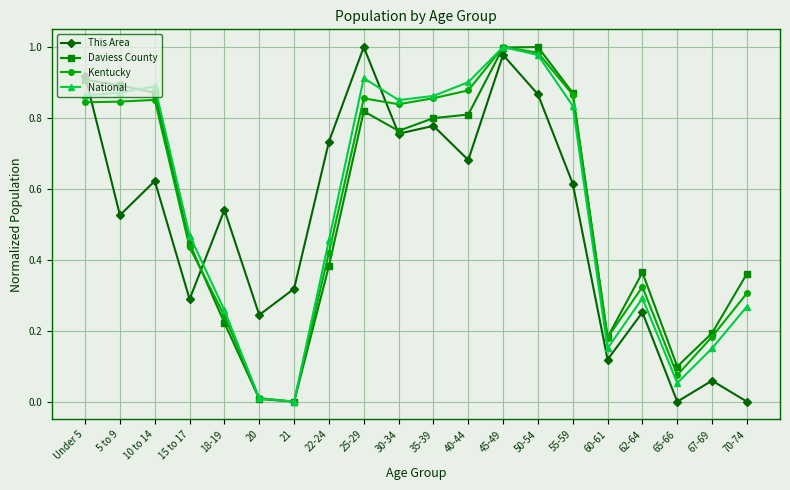

In Kentucky, how many points are higher than both neighbors (excluding endpoints)?

4